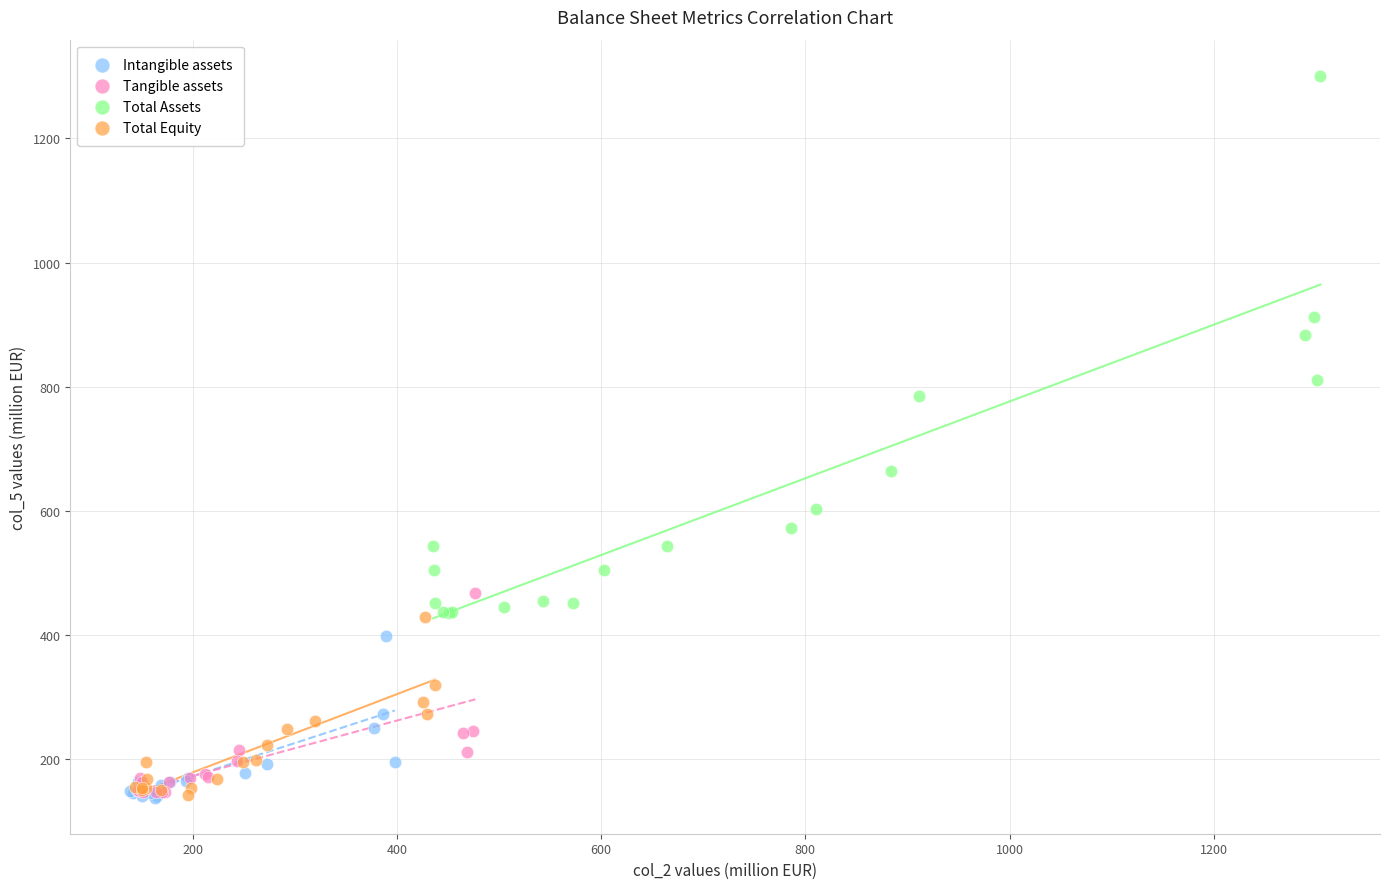

Which series contains the highest Y value?

Total Assets